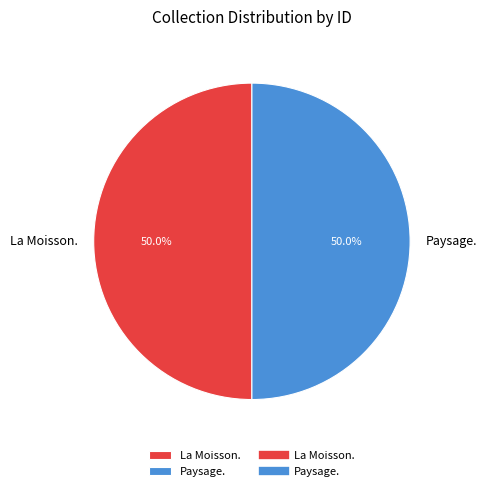

To the nearest percent, what percentage of the pie is Paysage.?

50%